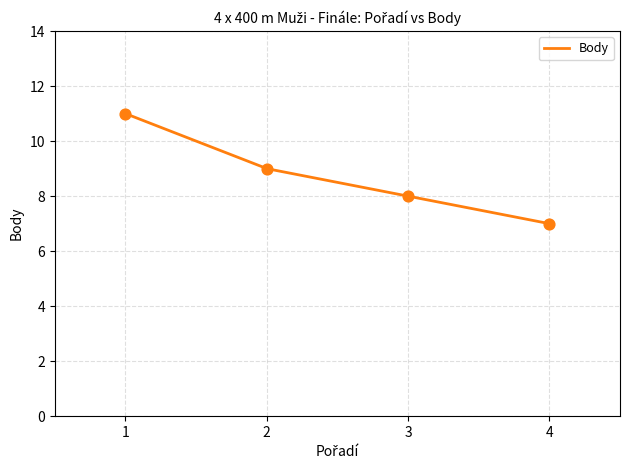

Between 1 and 4, which is larger?

1